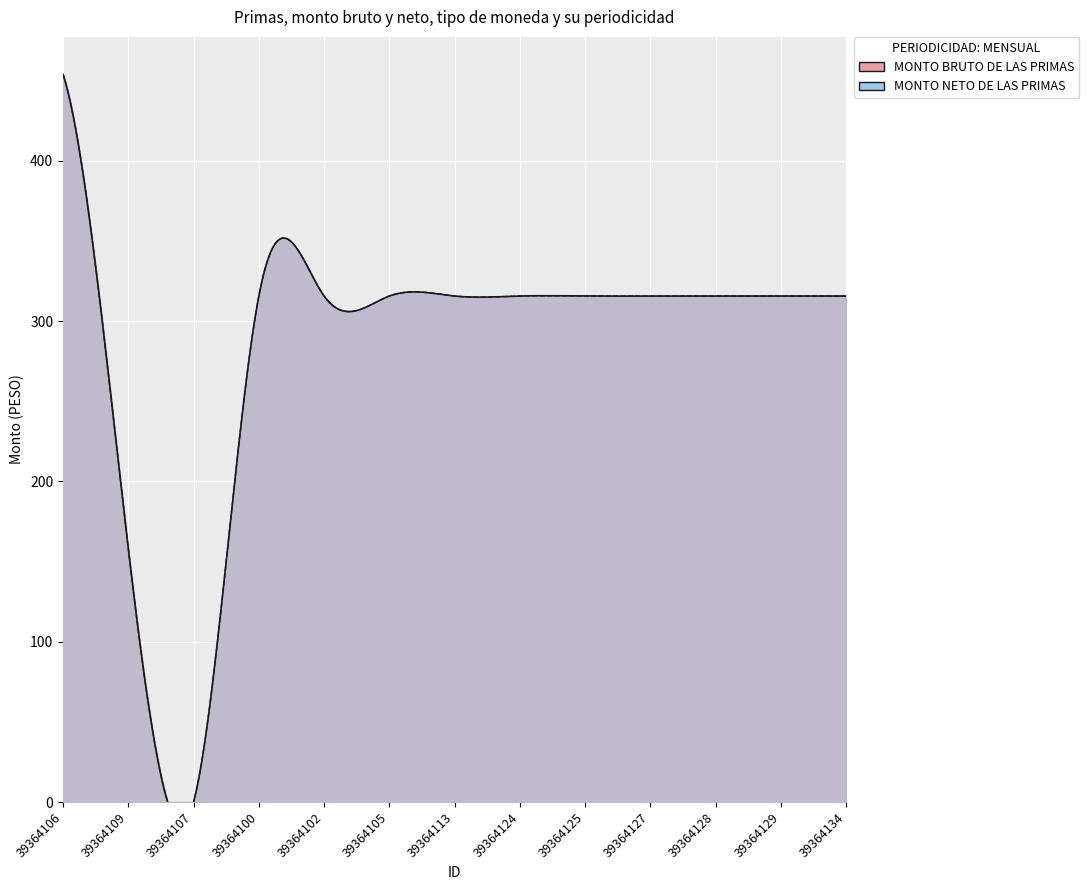

Is the value of MONTO NETO DE LAS PRIMAS at 39364113 greater than the value of MONTO BRUTO DE LAS PRIMAS at 39364100?

No